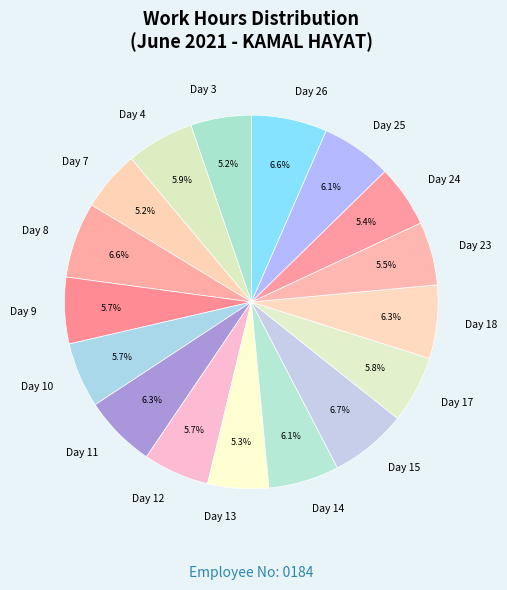

Does any single category account for the majority?

No